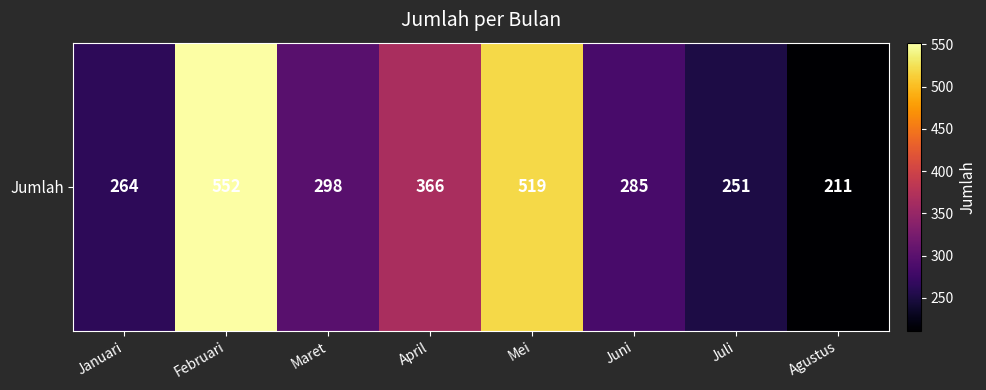

What is the difference between the maximum and second lowest values?

301